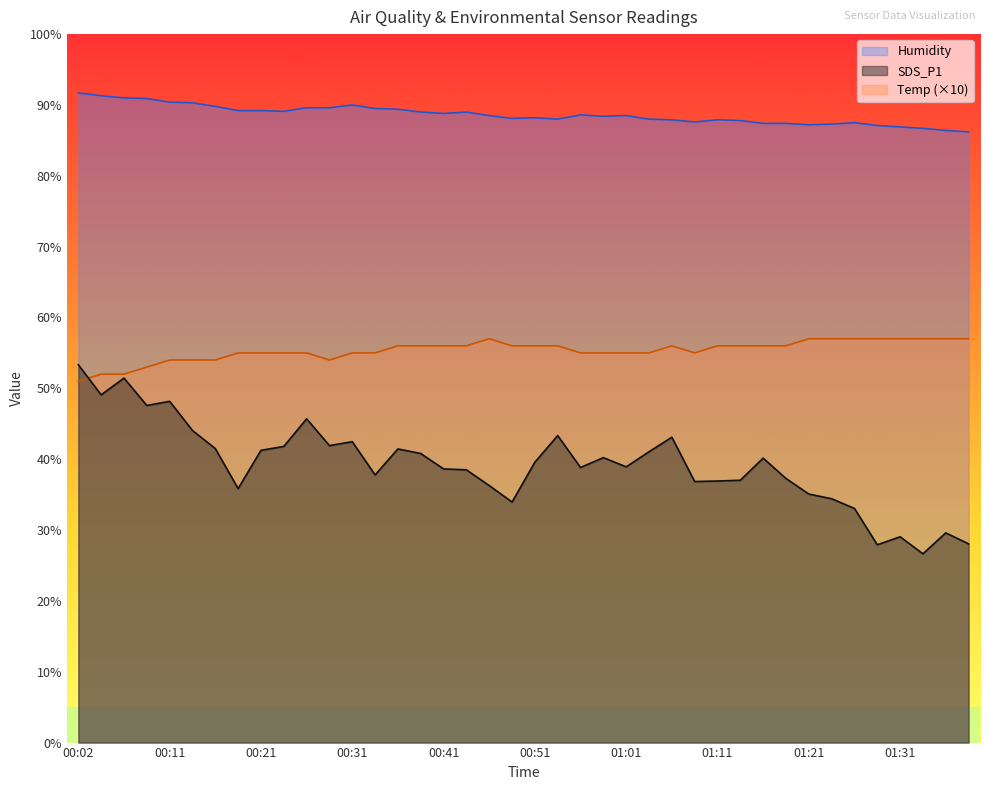

Reading left to right, extract all data points from this chart.

SDS_P1: 53.3	49.1	51.5	47.6	48.2	44.0	41.5	35.9	41.2	41.8	45.7	41.9	42.5	37.8	41.5	40.8	38.6	38.5	36.3	34.0	39.6	43.3	38.8	40.2	38.9	41.0	43.1	36.9	36.9	37.0	40.1	37.3	35.1	34.4	33.0	27.9	29.1	26.6	29.6	28.1
Humidity: 91.7	91.3	91.0	90.9	90.4	90.3	89.8	89.2	89.2	89.1	89.6	89.6	90.0	89.5	89.4	89.0	88.8	89.0	88.5	88.1	88.2	88.0	88.6	88.4	88.5	88.0	87.9	87.6	87.9	87.8	87.4	87.4	87.2	87.3	87.5	87.1	86.9	86.7	86.4	86.2
Temp: 51.0	52.0	52.0	53.0	54.0	54.0	54.0	55.0	55.0	55.0	55.0	54.0	55.0	55.0	56.0	56.0	56.0	56.0	57.0	56.0	56.0	56.0	55.0	55.0	55.0	55.0	56.0	55.0	56.0	56.0	56.0	56.0	57.0	57.0	57.0	57.0	57.0	57.0	57.0	57.0